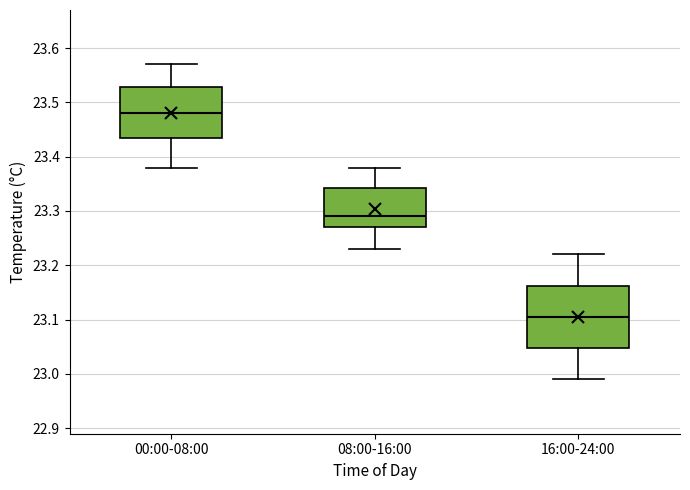

Reading left to right, transcribe this box plot: for each box, give where its median line is, the range the box spans, and where its two whiskers end, as read against the y-axis. The values are not printed on the chart, so give them approximately, as read against the axis.

00:00-08:00: median 23.48, box 23.44 to 23.53, whiskers 23.38 to 23.57
08:00-16:00: median 23.29, box 23.27 to 23.34, whiskers 23.23 to 23.38
16:00-24:00: median 23.11, box 23.05 to 23.16, whiskers 22.99 to 23.22